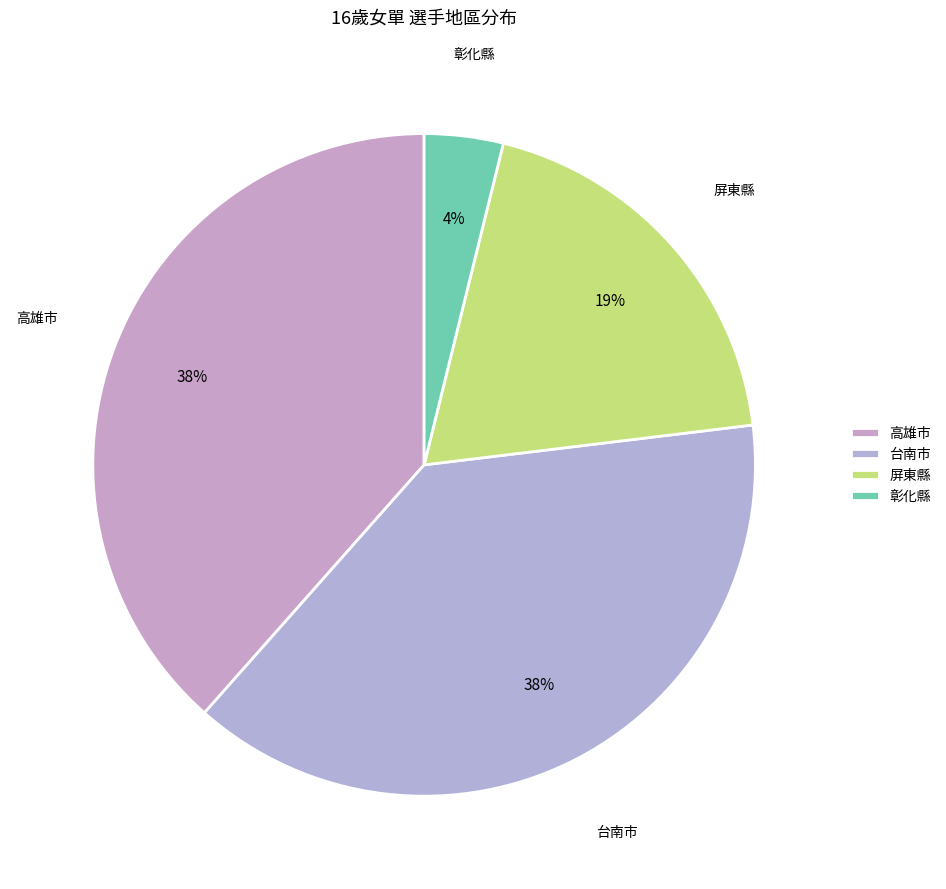

To the nearest percent, what is the combined percentage of 彰化縣 and 高雄市?

42%